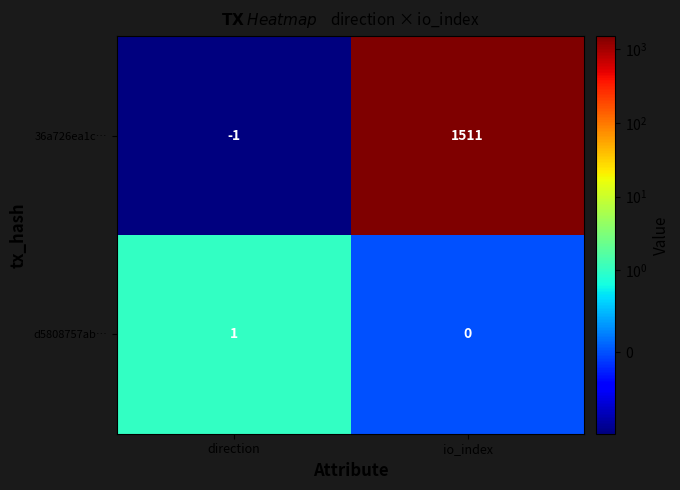

Rank the series by their maximum value, from highest to lowest.

36a726ea1c…, d5808757ab…